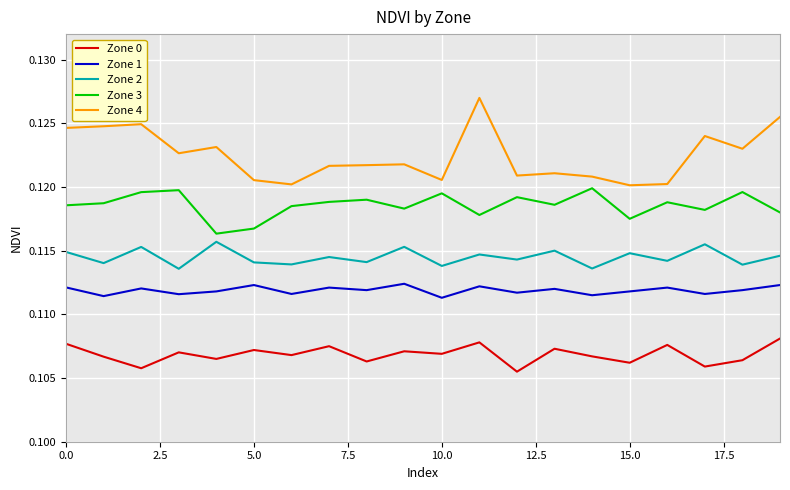

List the series in order of their peak value, lowest first.

Zone 0, Zone 1, Zone 2, Zone 3, Zone 4